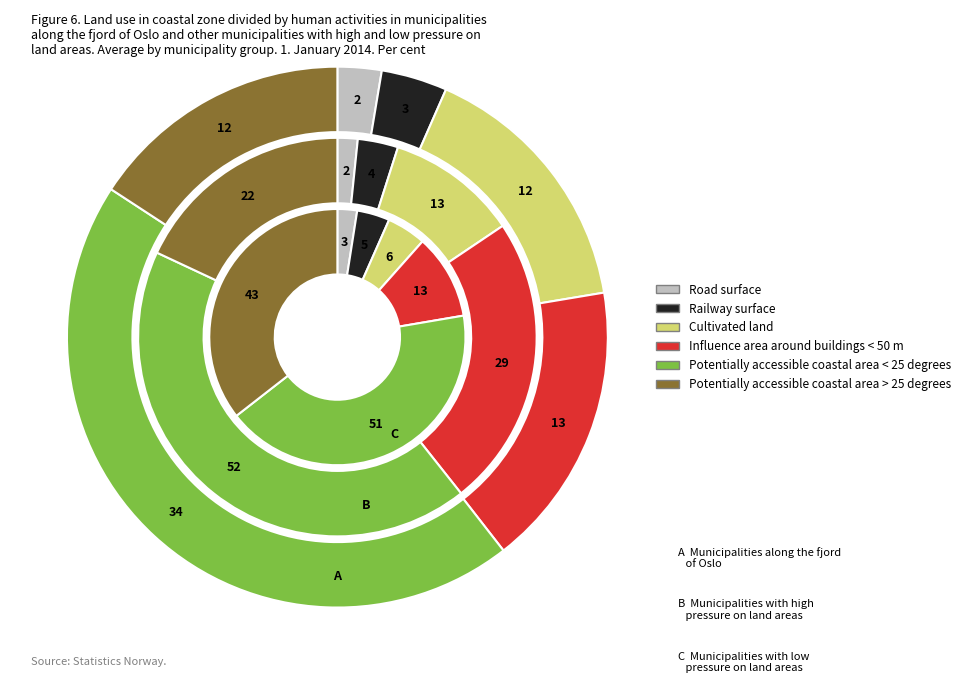

How many slices are in this pie chart?

3